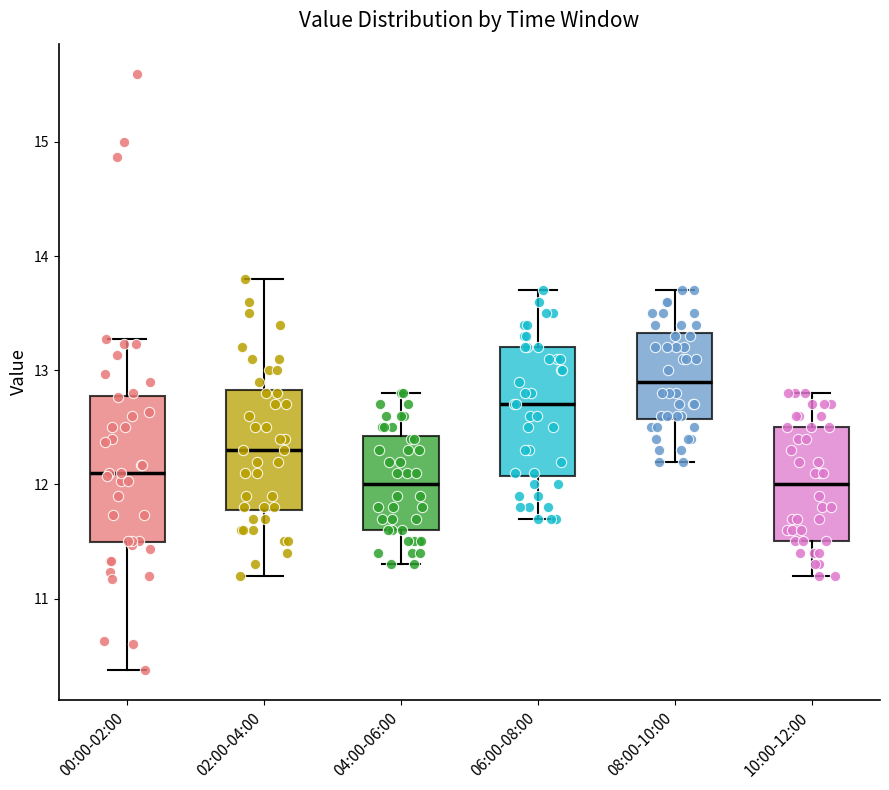

Reading left to right, transcribe this box plot: for each box, give where its median line is, the range the box spans, and where its two whiskers end, as read against the y-axis. The values are not printed on the chart, so give them approximately, as read against the axis.

00:00-02:00: median 12.1, box 11.5 to 12.8, whiskers 10.4 to 13.3
02:00-04:00: median 12.3, box 11.8 to 12.8, whiskers 11.2 to 13.8
04:00-06:00: median 12.0, box 11.6 to 12.4, whiskers 11.3 to 12.8
06:00-08:00: median 12.7, box 12.1 to 13.2, whiskers 11.7 to 13.7
08:00-10:00: median 12.9, box 12.6 to 13.3, whiskers 12.2 to 13.7
10:00-12:00: median 12.0, box 11.5 to 12.5, whiskers 11.2 to 12.8